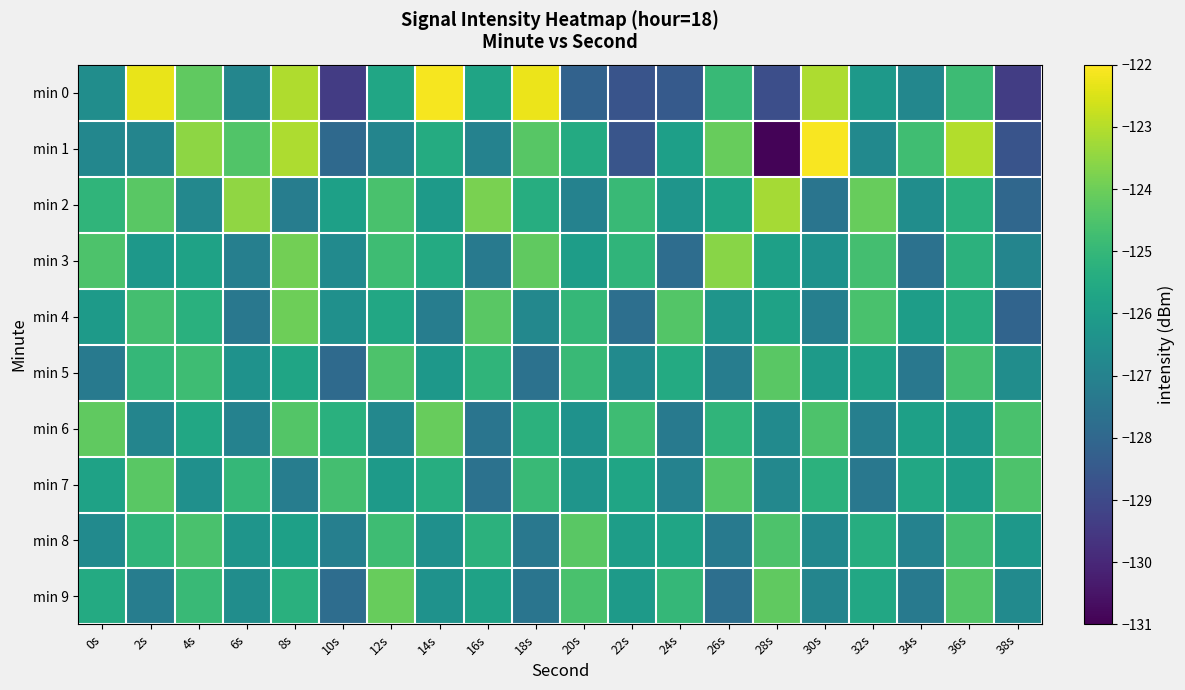

How many series are shown in this chart?

10